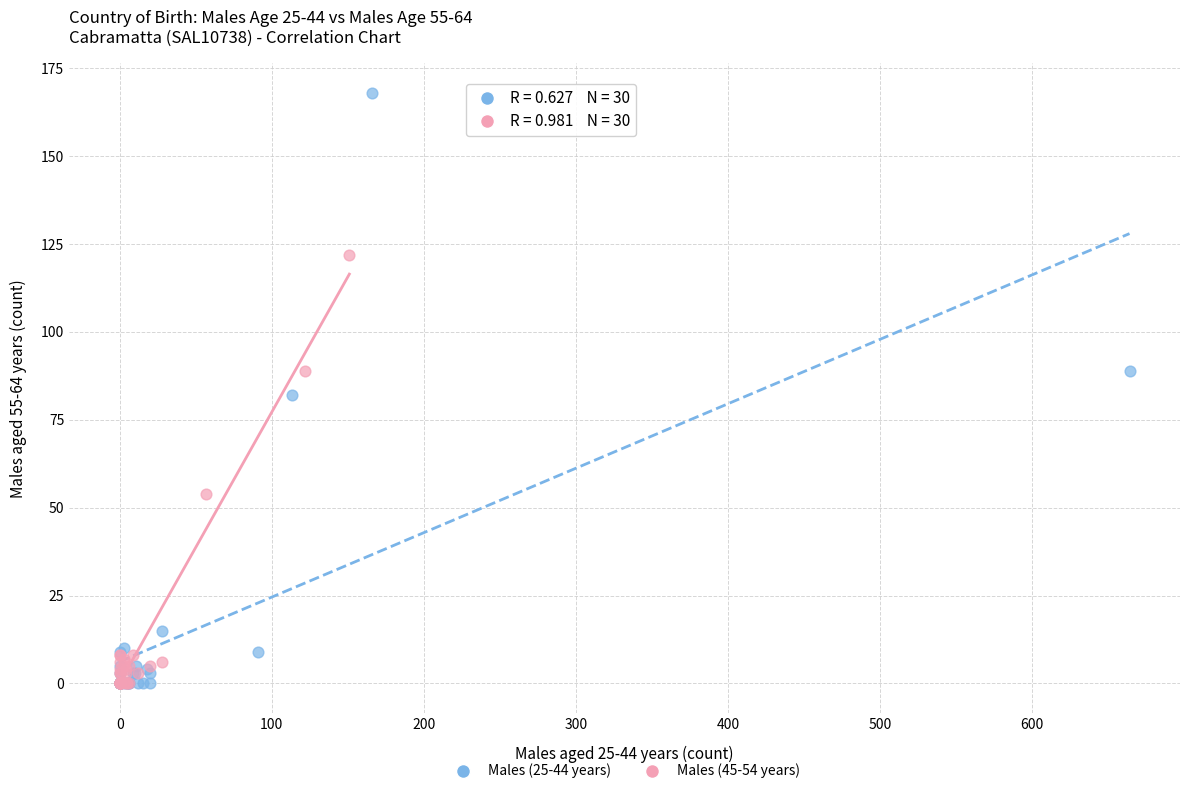

Which series reaches the maximum Y coordinate?

Males (25-44 years)